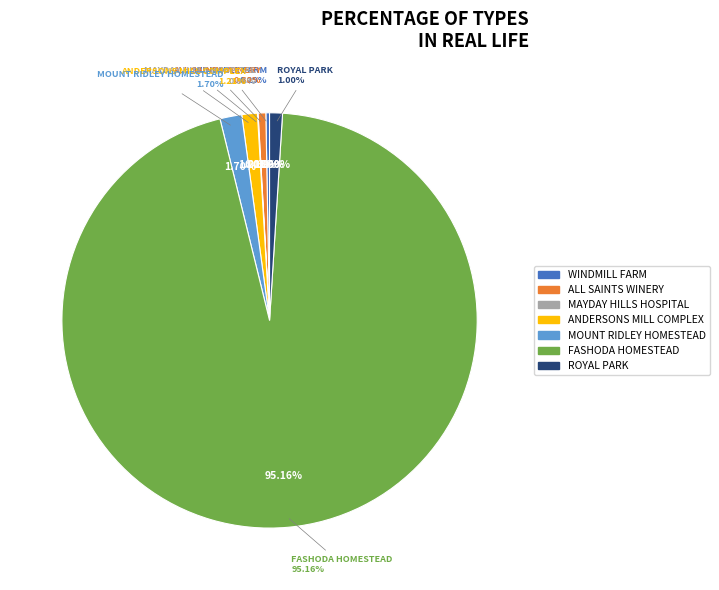

What is the majority slice?

FASHODA HOMESTEAD